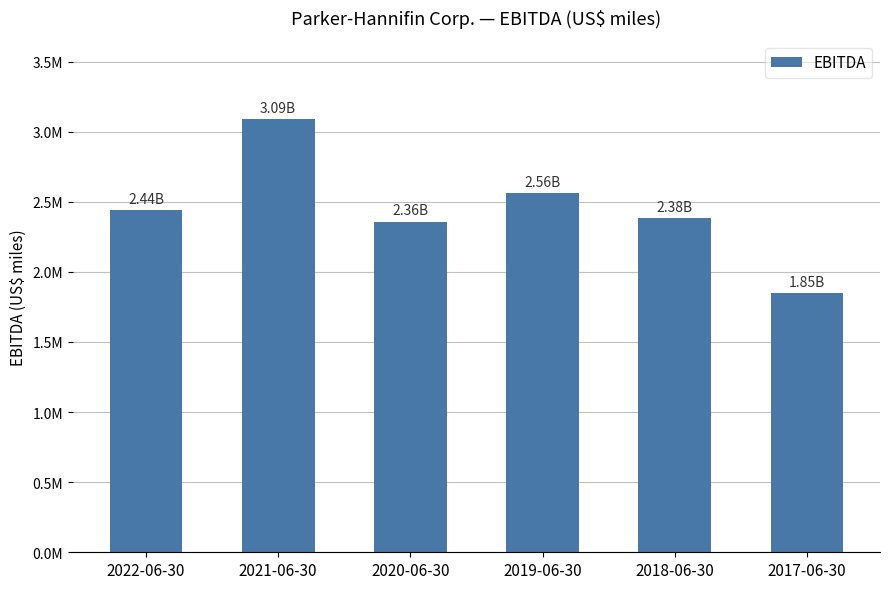

Are the bars horizontal?

No